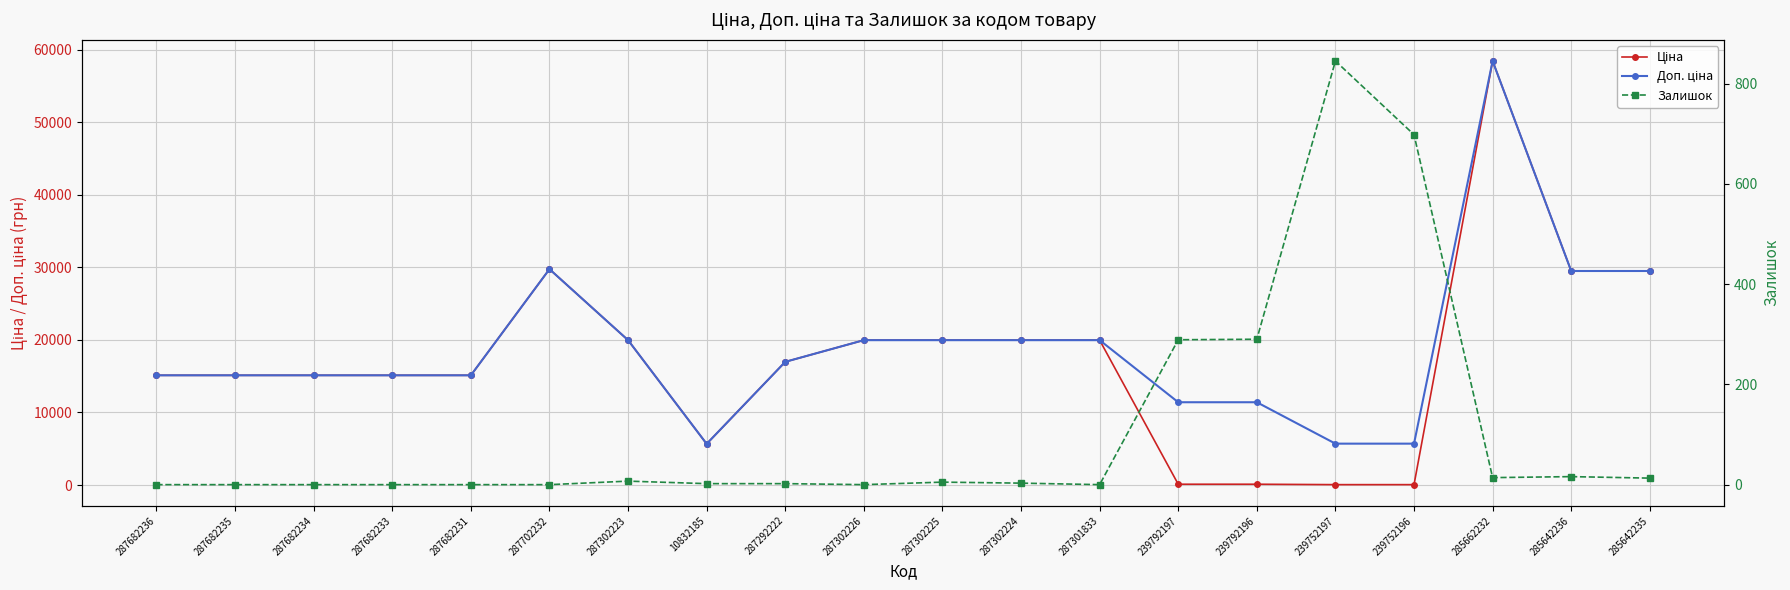

At which category does Ціна reach its first local valley?

10832185